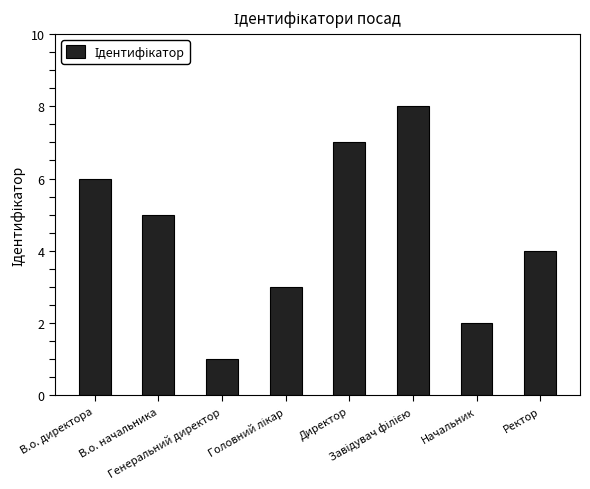

Where is the data nearest to the value 4?

Ректор